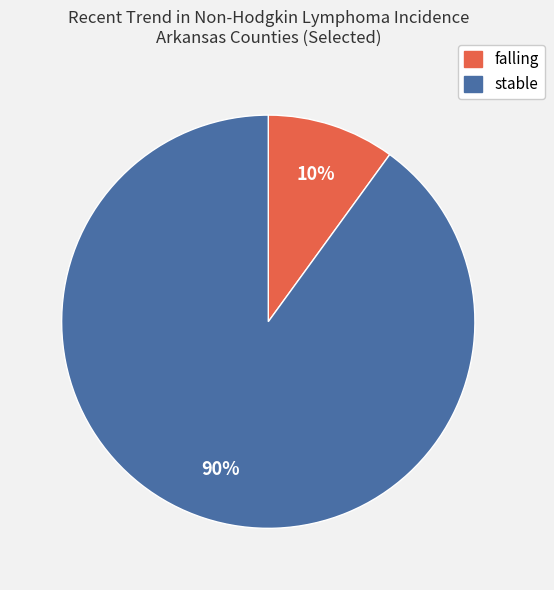

Is there a majority slice in this chart?

Yes